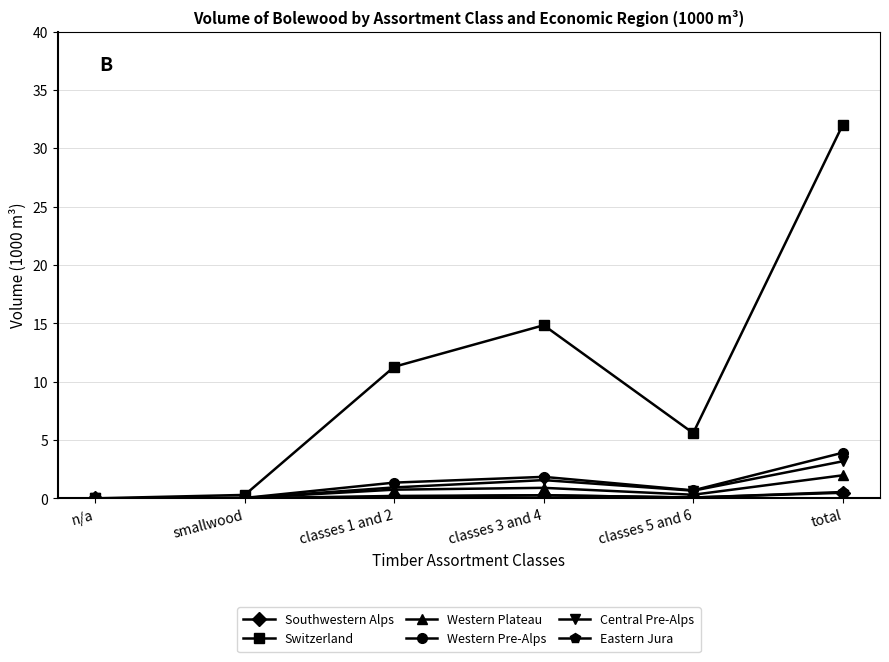

The Central Pre-Alps series shows 0.0 at smallwood. True or false?

True